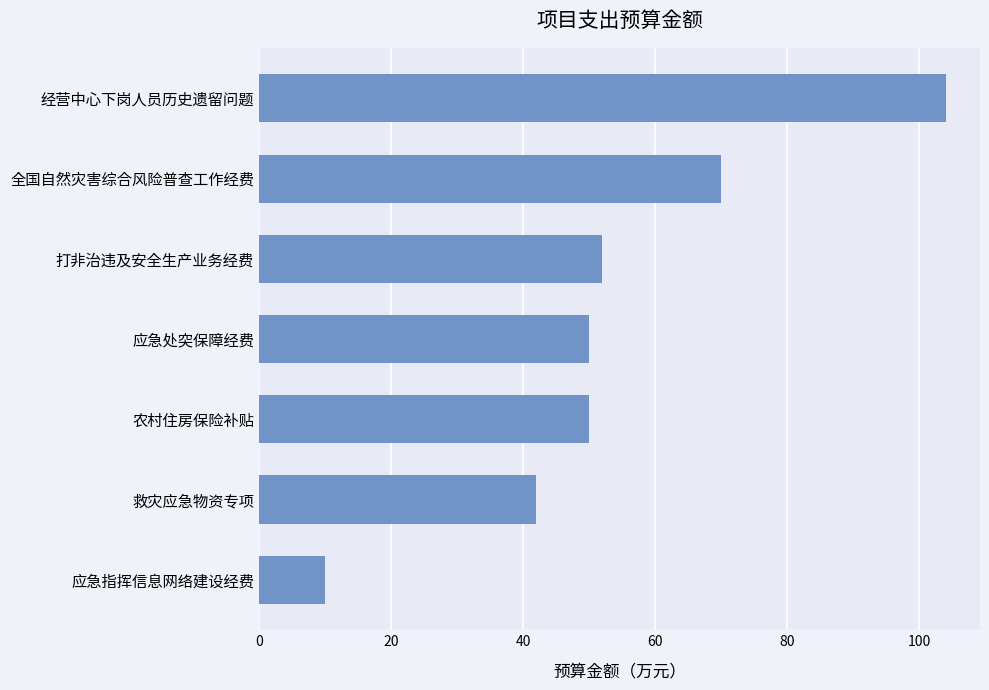

What is the change in value from 打非治违及安全生产业务经费 to 应急指挥信息网络建设经费?

-42